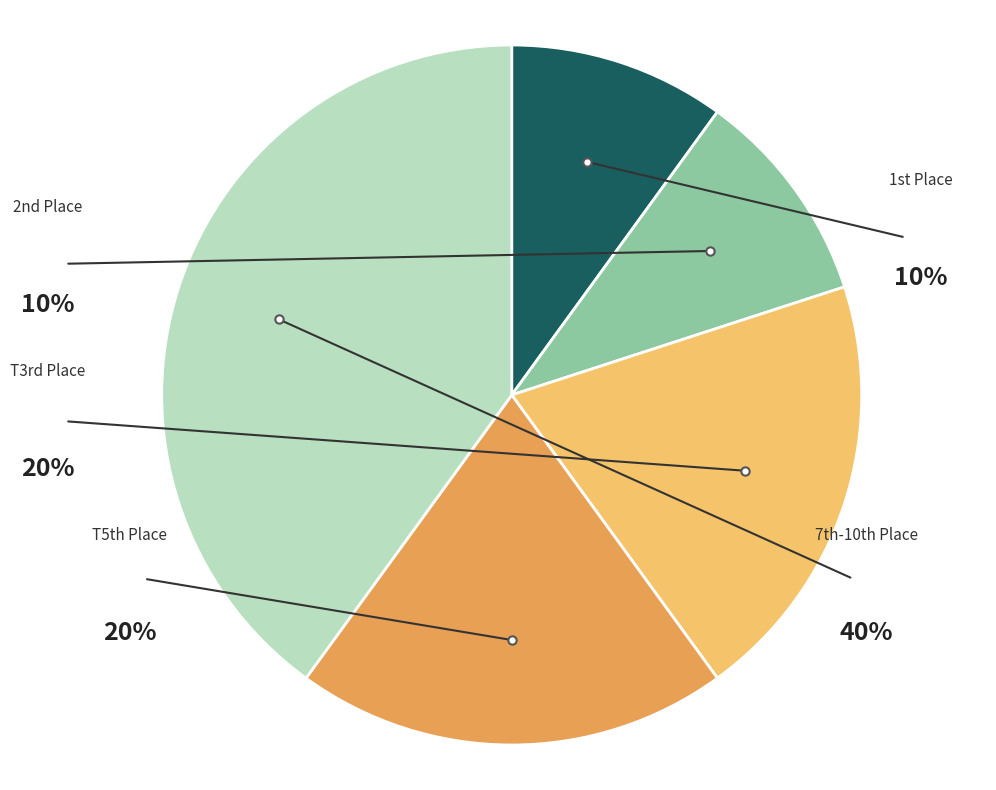

Is there a majority slice in this chart?

No